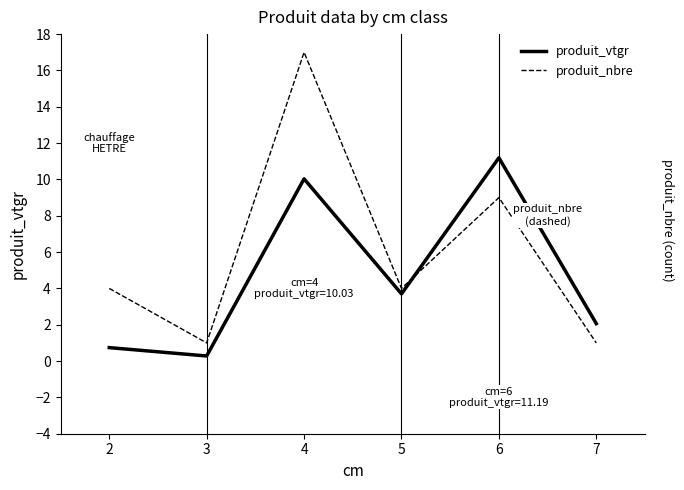

Between 5 and 6, which series saw the biggest shift?

produit_vtgr